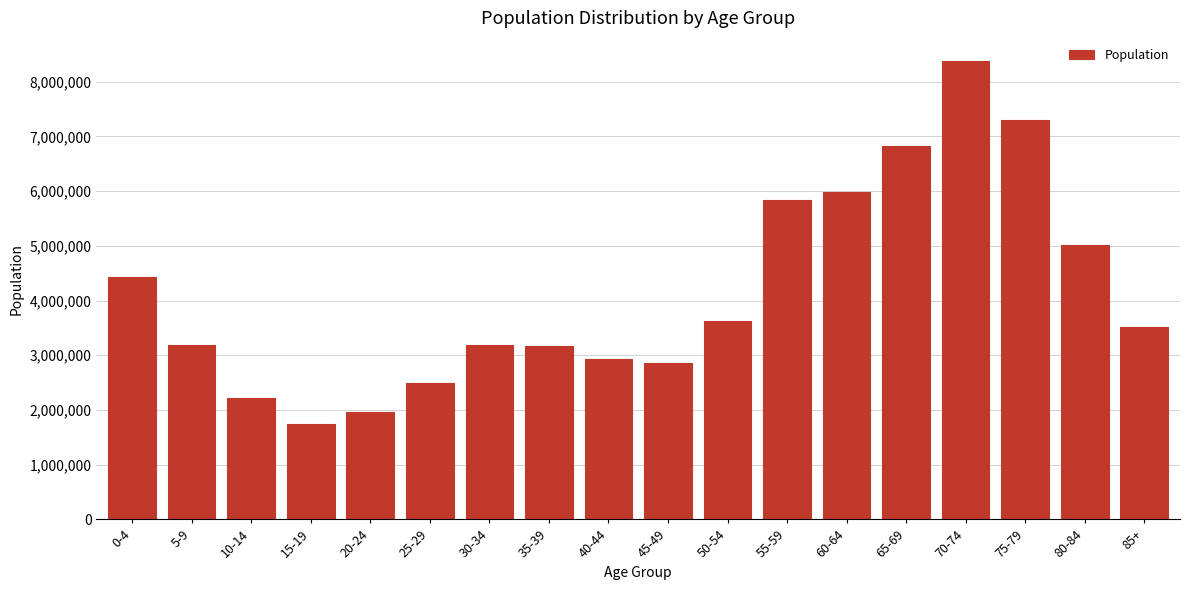

What is the smallest value displayed?

1736680